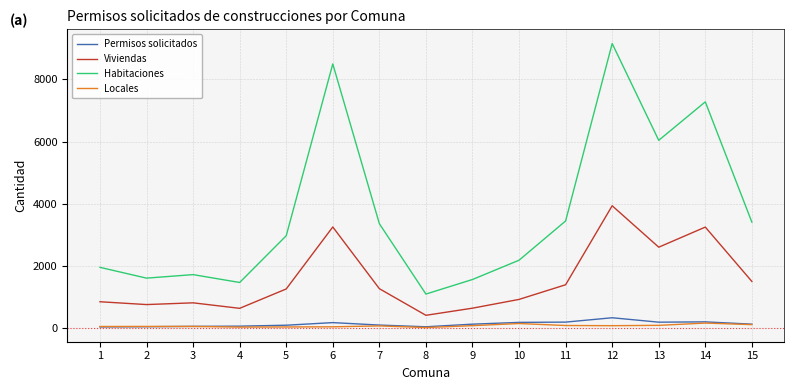

Is the value of Viviendas at 8 greater than the value of Locales at 1?

Yes